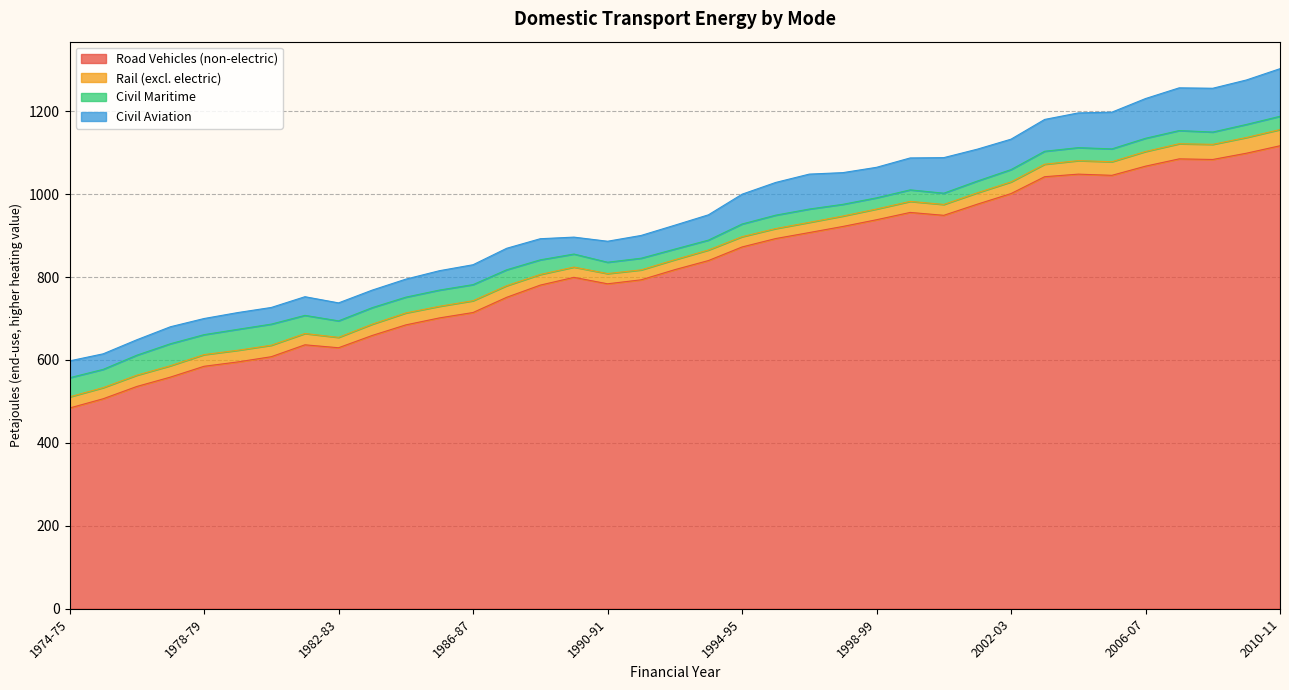

How many lines are shown in the chart?

4